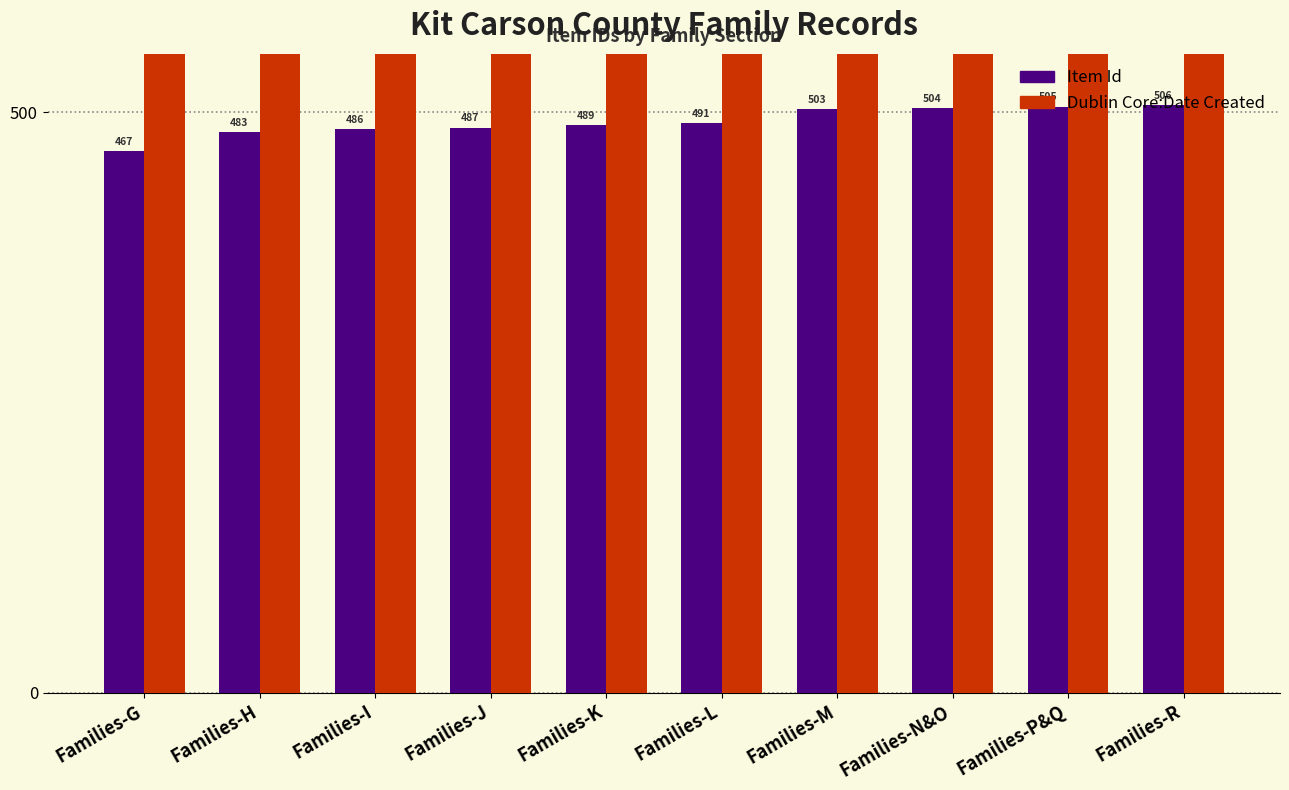

Read the Item Id value at Families-K.

489